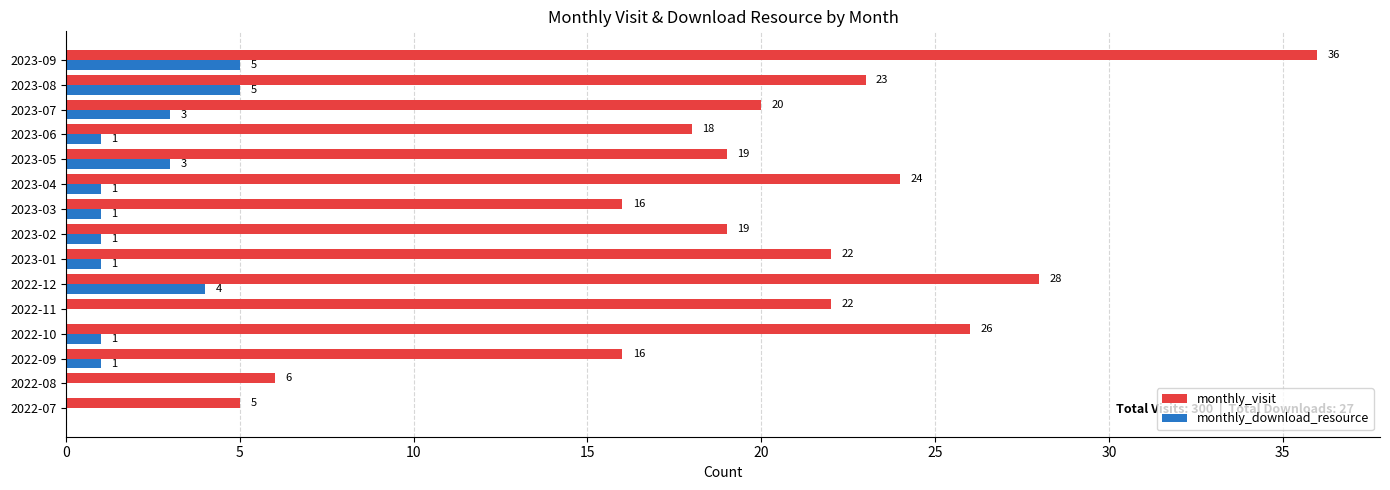

Is the value of monthly_visit at 2022-10 greater than the value of monthly_download_resource at 2022-08?

Yes